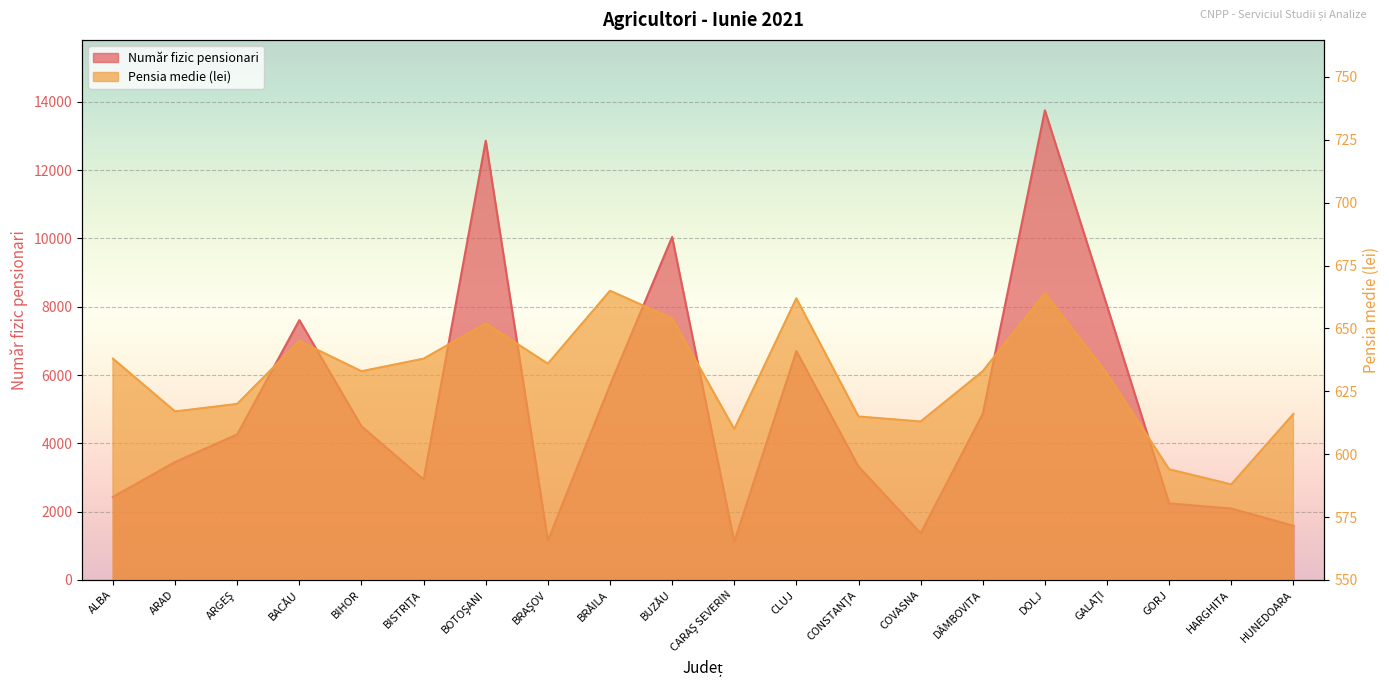

The Număr fizic pensionari series shows 1644 at DÂMBOVITA. True or false?

False